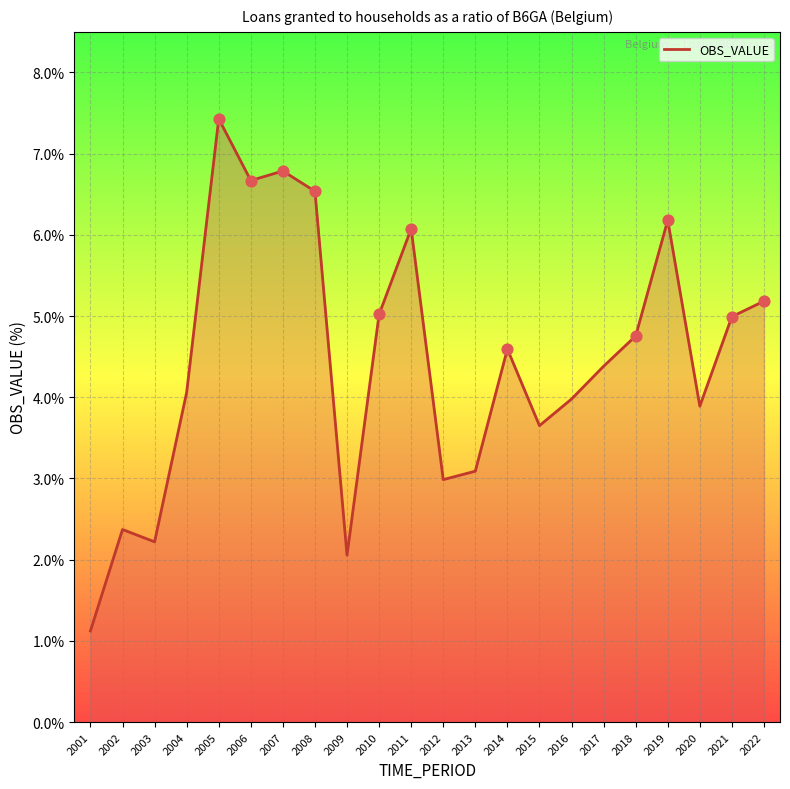

What is the ratio of the value at 2014 to the value at 2012?

1.5